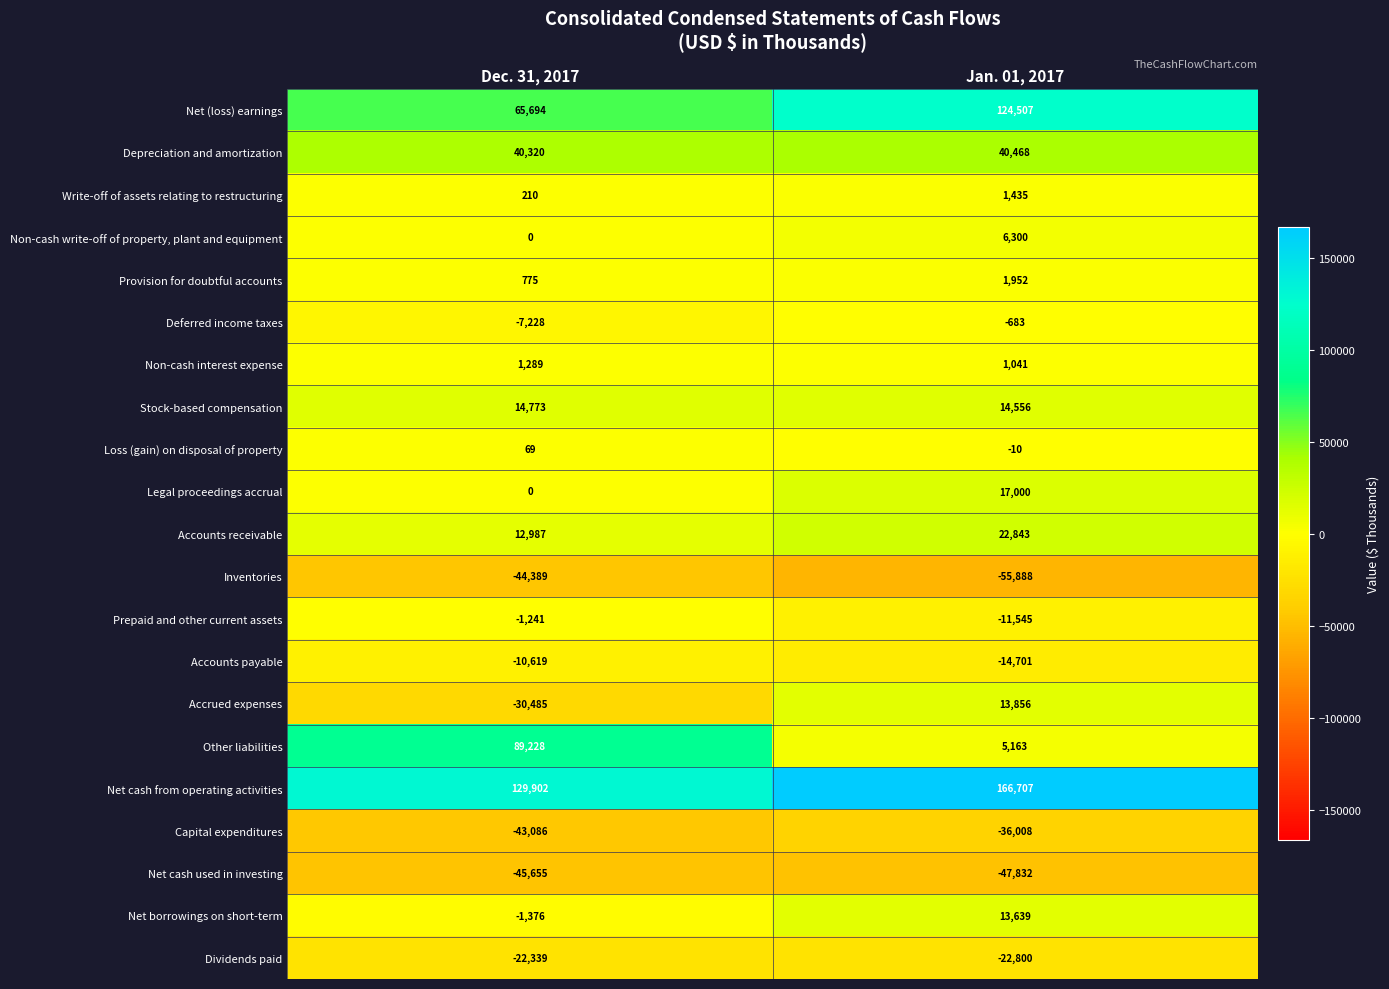

What is the spread (max minus min) of values at Dec. 31, 2017?

175557